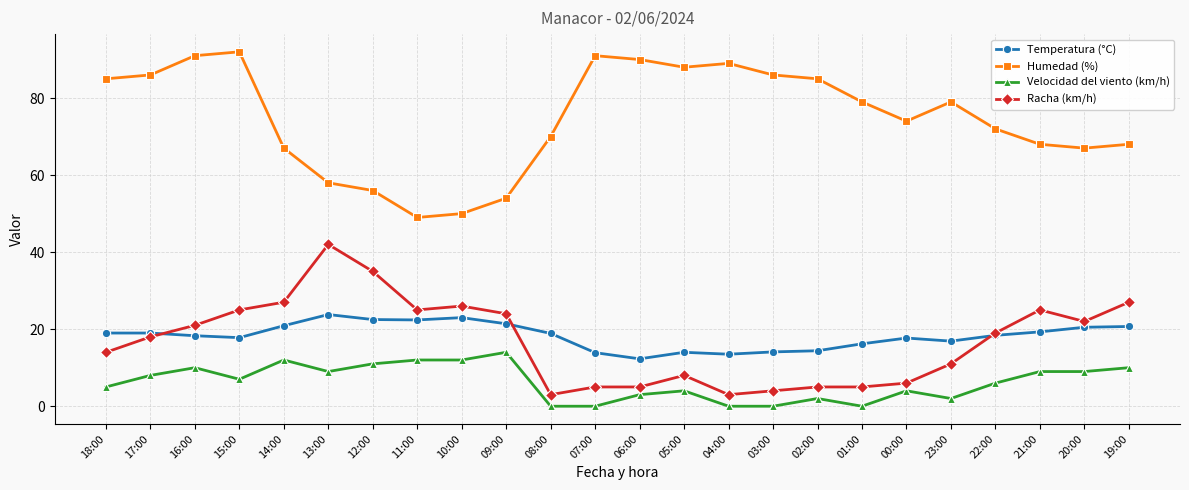

What is the difference between the Racha (km/h) values at 19:00 and 17:00?

9.0